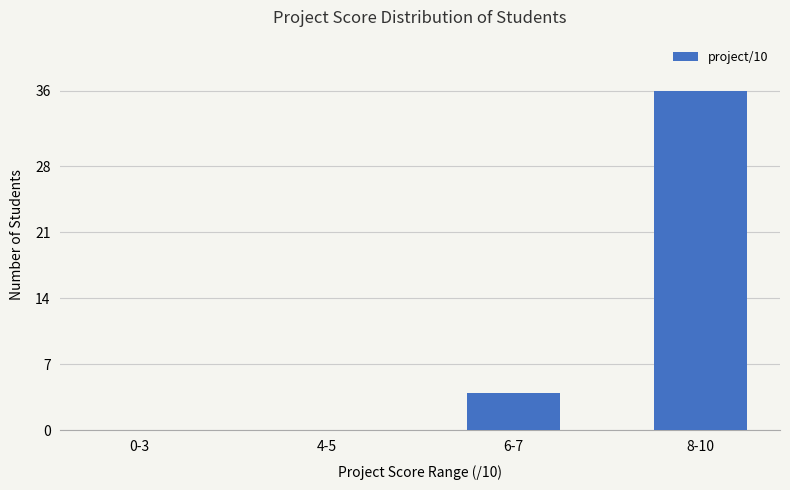

Which label corresponds to the largest value in the chart?

8-10